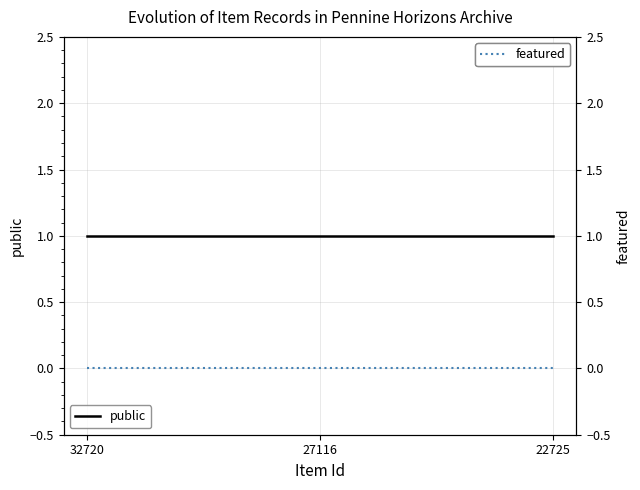

What is the spread (max minus min) of values at 27116?

1